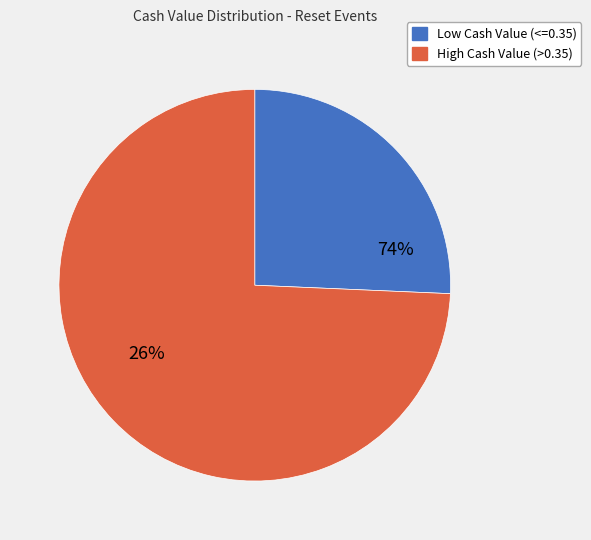

Is it true that 2025-09-11 is 2% of the pie?

False